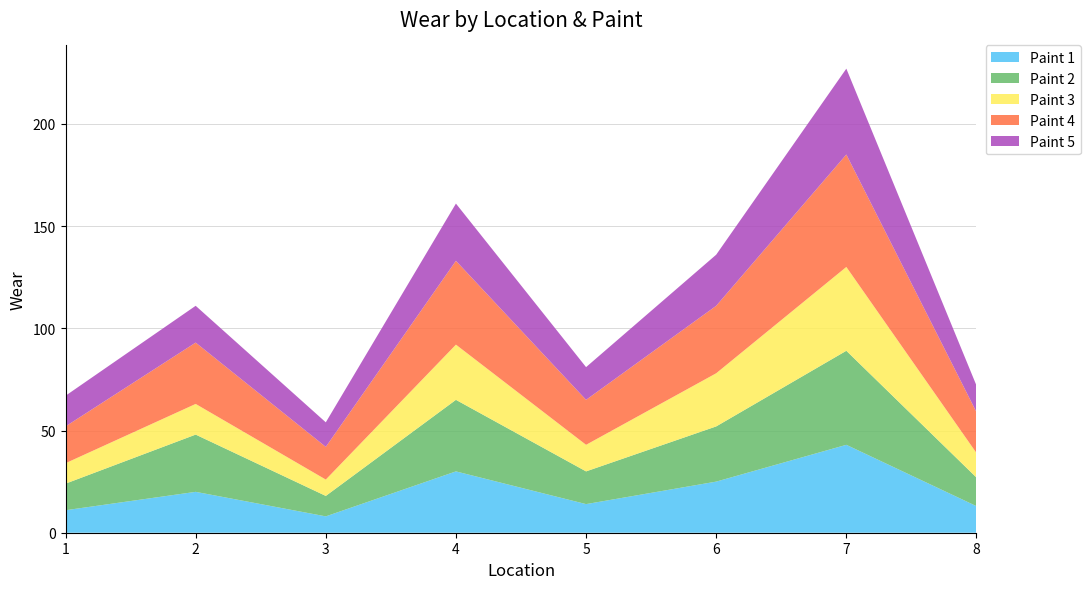

Reading left to right, list all the values displayed in this chart.

Paint 1: 1=11	2=20	3=8	4=30	5=14	6=25	7=43	8=13
Paint 2: 1=13	2=28	3=10	4=35	5=16	6=27	7=46	8=14
Paint 3: 1=10	2=15	3=8	4=27	5=13	6=26	7=41	8=12
Paint 4: 1=18	2=30	3=16	4=41	5=22	6=33	7=55	8=20
Paint 5: 1=15	2=18	3=12	4=28	5=16	6=25	7=42	8=13